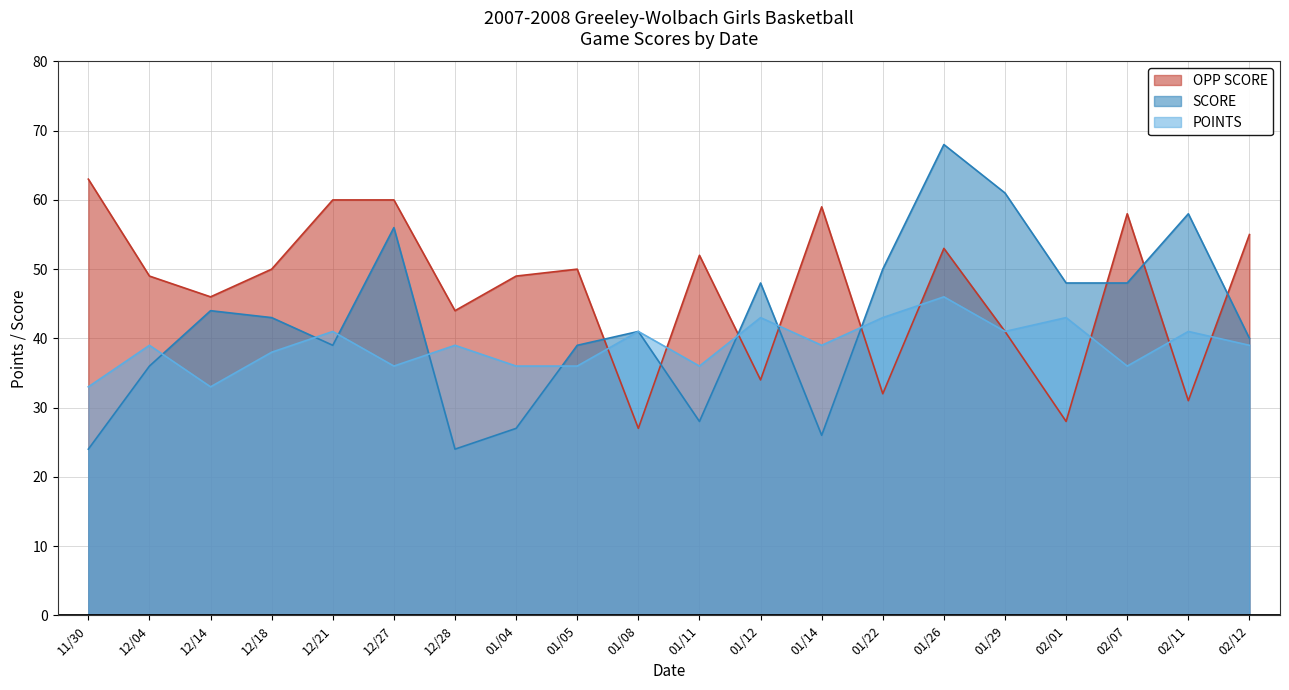

How many values in the SCORE series exceed 43?

9